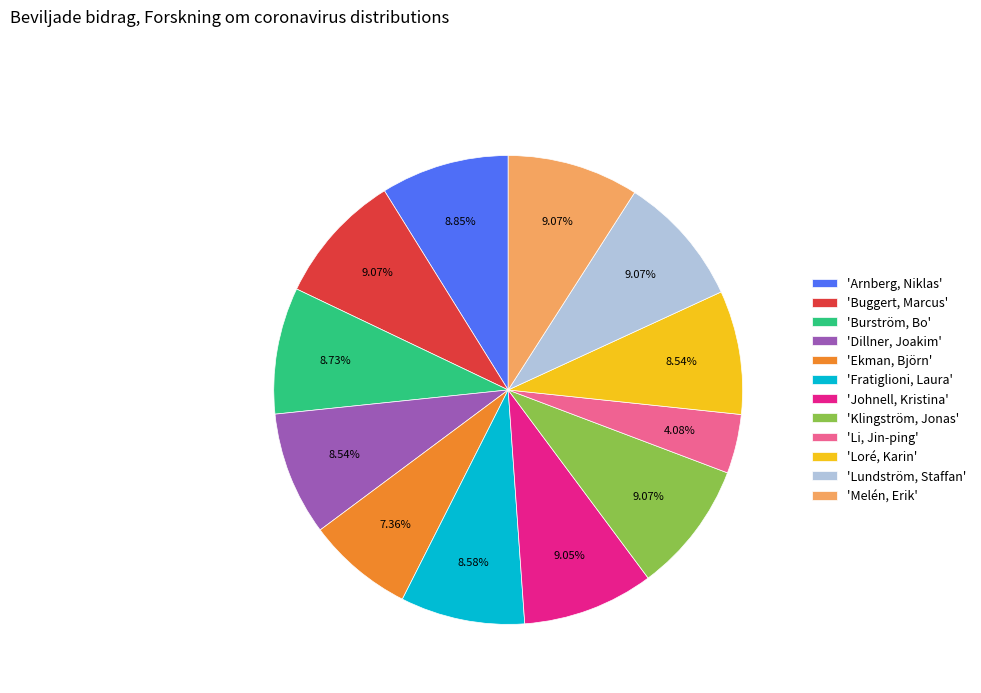

Combined, do 'Melén, Erik' and 'Burström, Bo' account for over 50%?

No